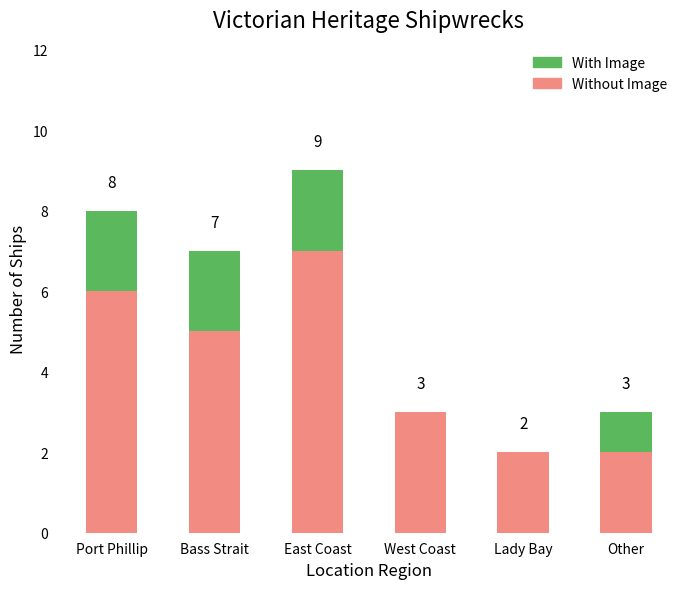

What is the total value across all series at West Coast?

3